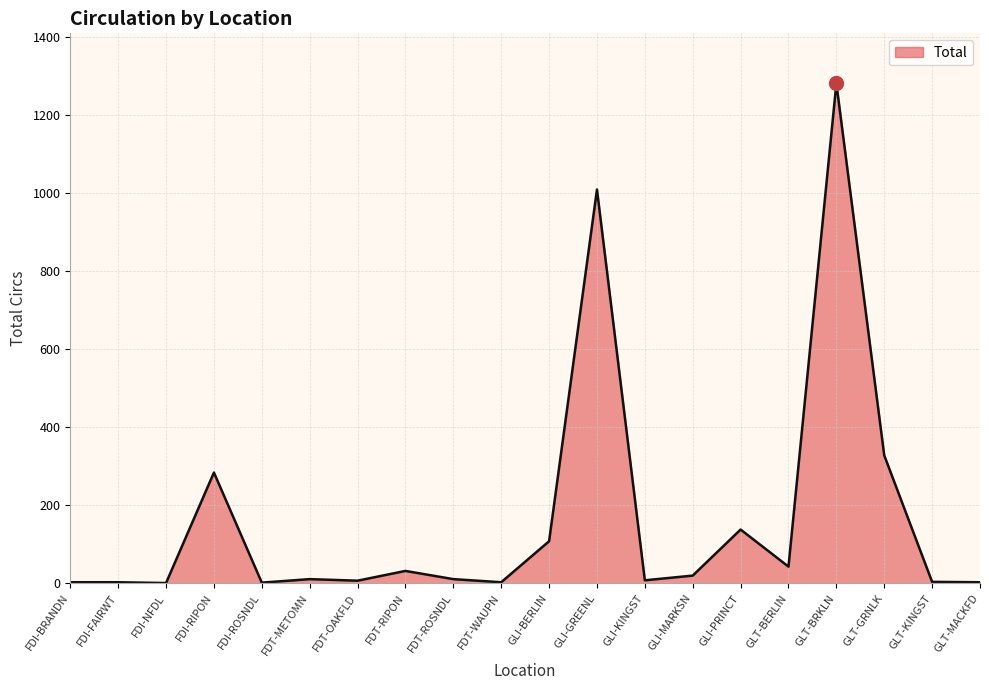

True or false: the data shows 1009 at GLI-GREENL.

True